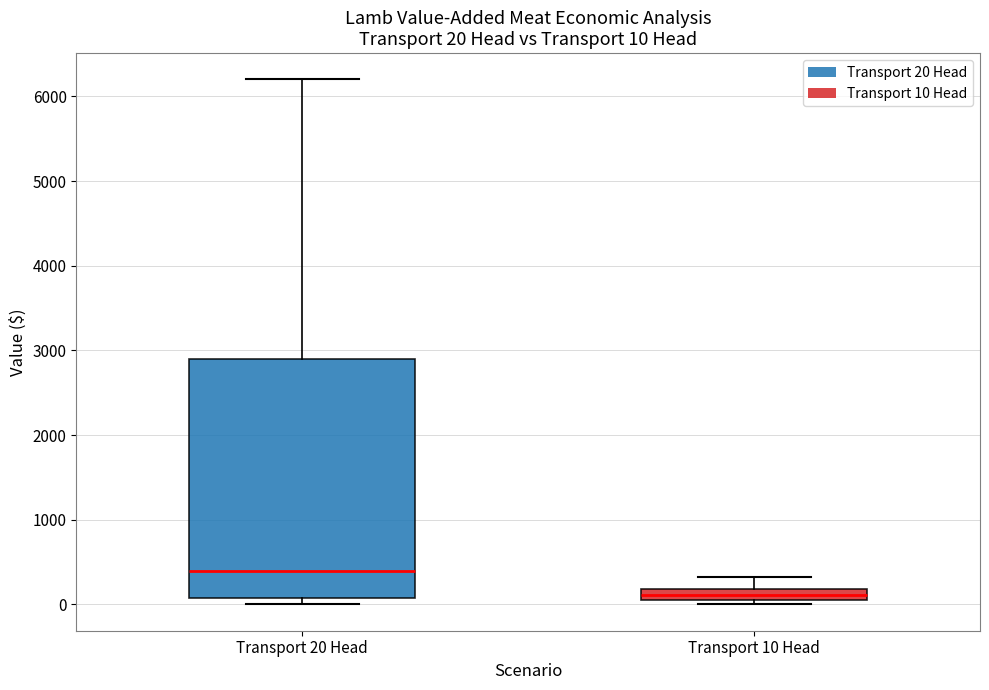

Comparing the boxes themselves (not the whiskers), which one is the tallest?

Transport 20 Head